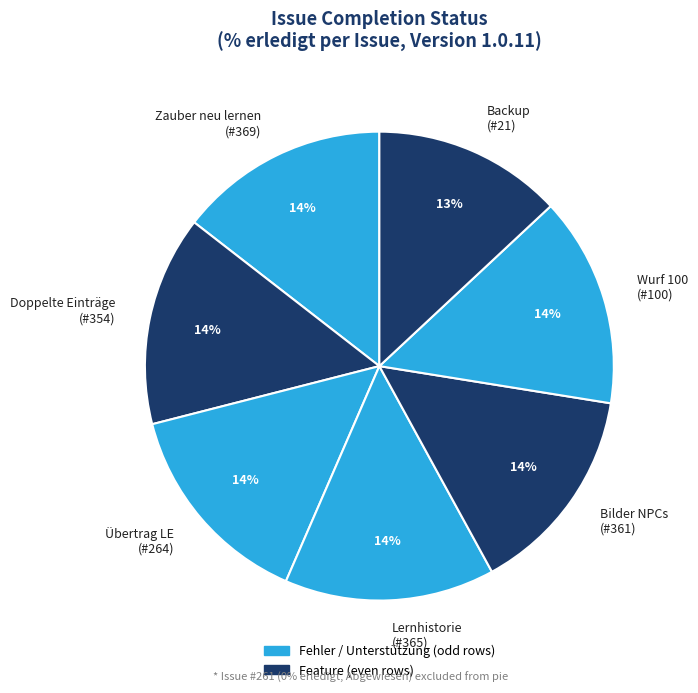

Do Übertrag LE (#264) and Lernhistorie (#365) together represent more than half of the pie?

No